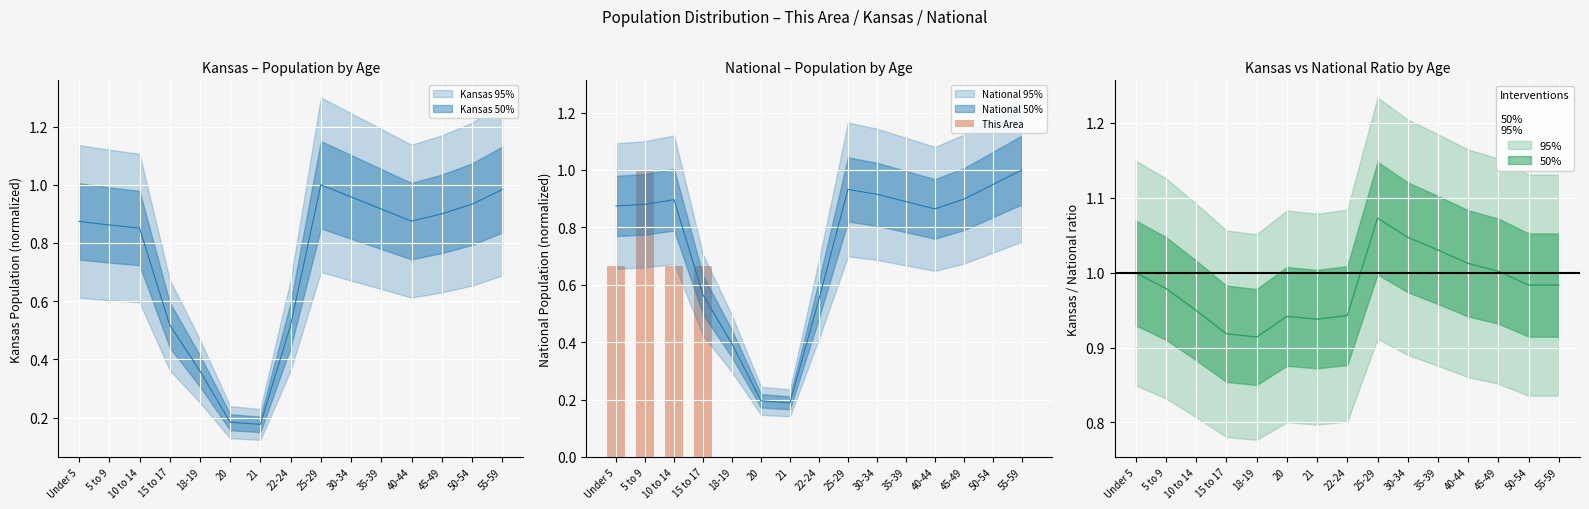

What is the label of the 1st bar from the right?

55-59